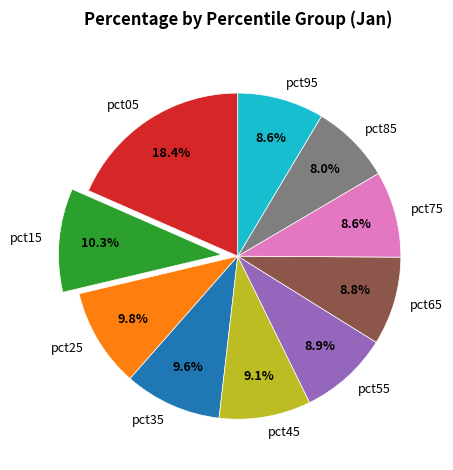

Between pct05 and pct95, which is larger?

pct05